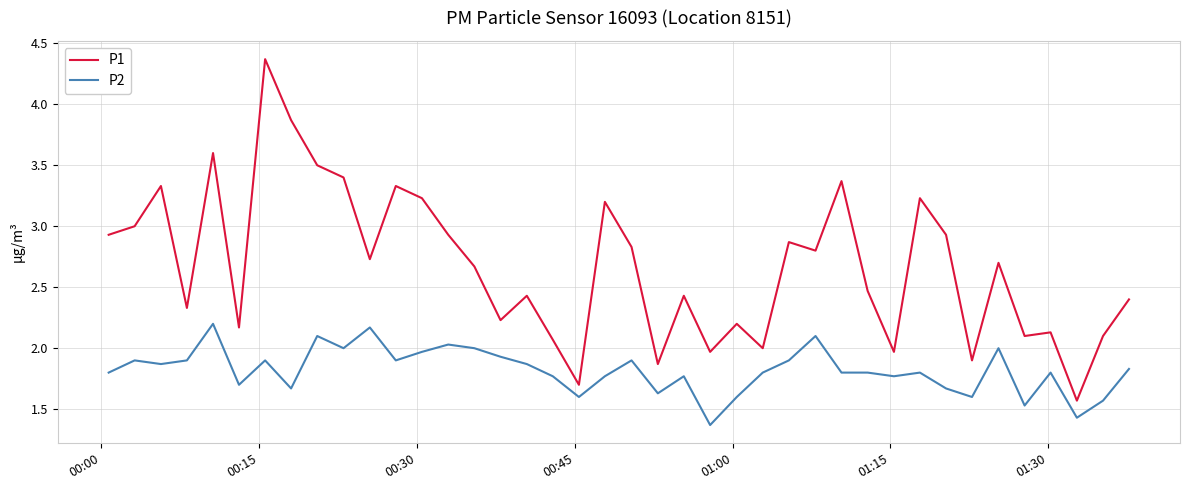

What is the greatest value displayed?

4.4